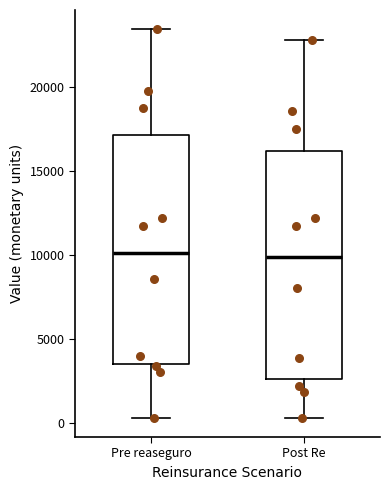

Reading left to right, transcribe this box plot: for each box, give where its median line is, the range the box spans, and where its two whiskers end, as read against the y-axis. The values are not printed on the chart, so give them approximately, as read against the axis.

Pre reaseguro: median 10000, box 3500 to 17000, whiskers 500 to 23500
Post Re: median 10000, box 2500 to 16000, whiskers 500 to 23000